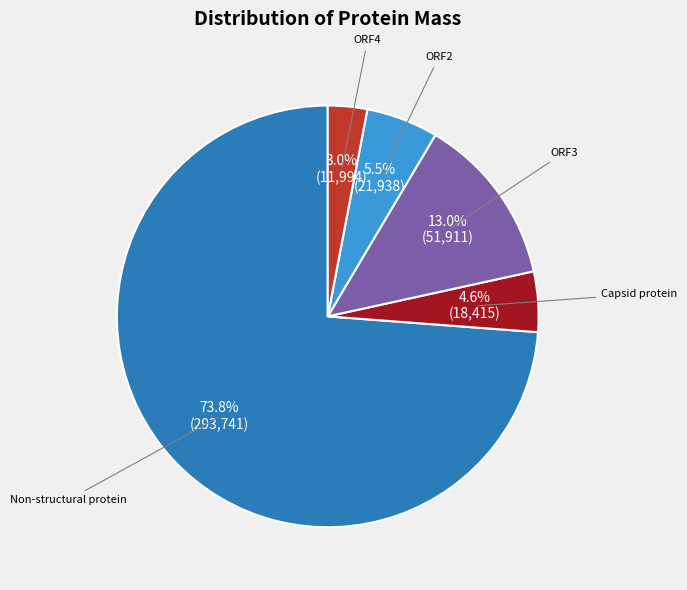

Which slice is the smallest?

ORF4